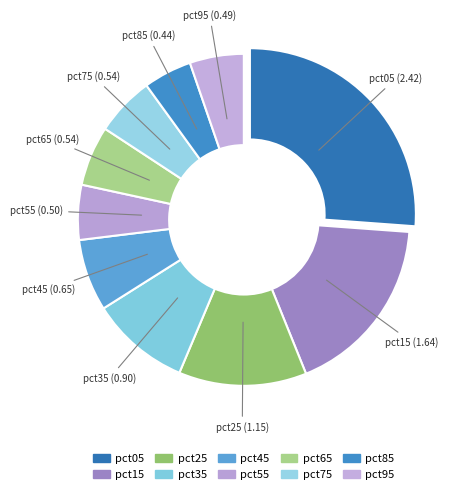

What is the smallest slice in the pie chart?

pct85